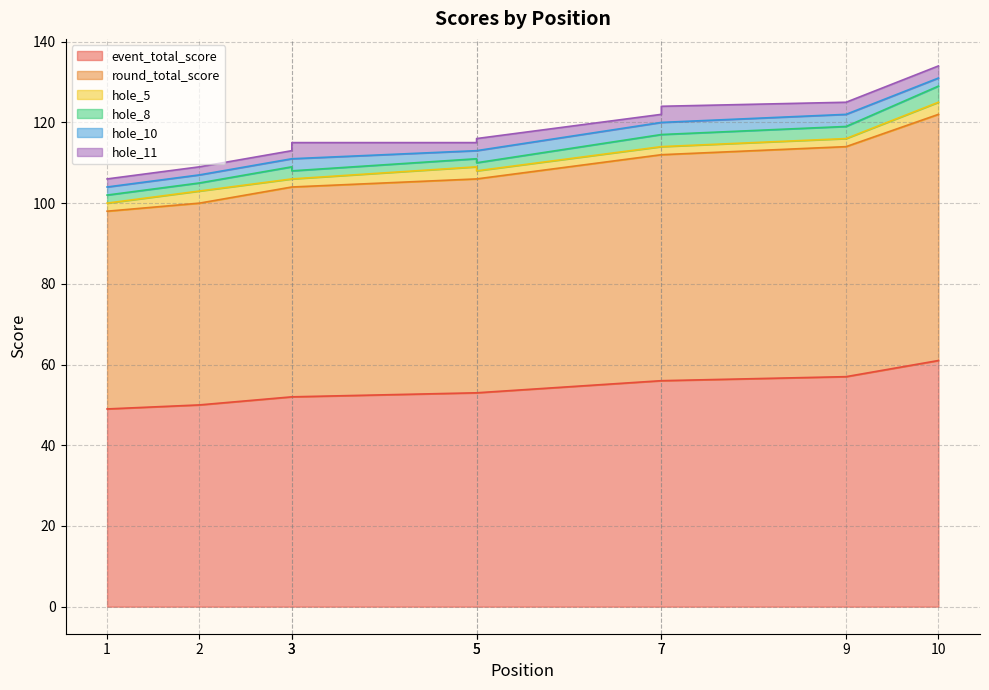

True or false: hole_8 and round_total_score intersect in this chart.

False